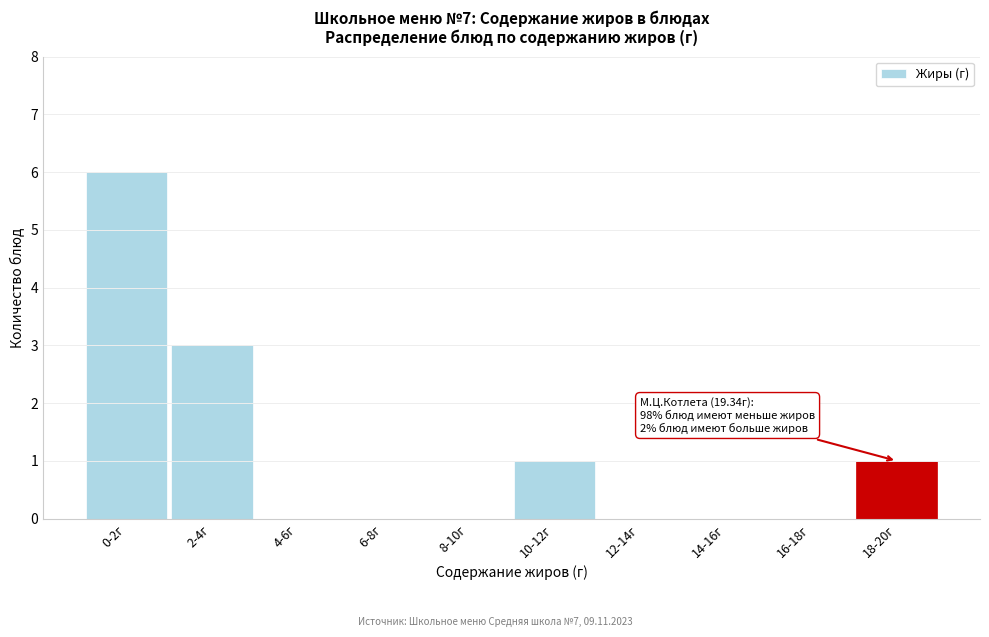

Reading left to right, extract all data points from this chart.

0-2г=6	2-4г=3	4-6г=0	6-8г=0	8-10г=0	10-12г=1	12-14г=0	14-16г=0	16-18г=0	18-20г=1